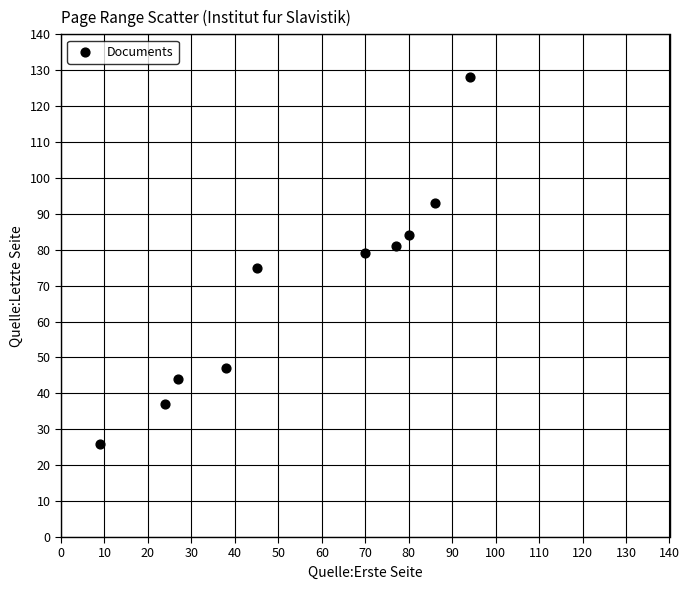

What is the average Y value?

69